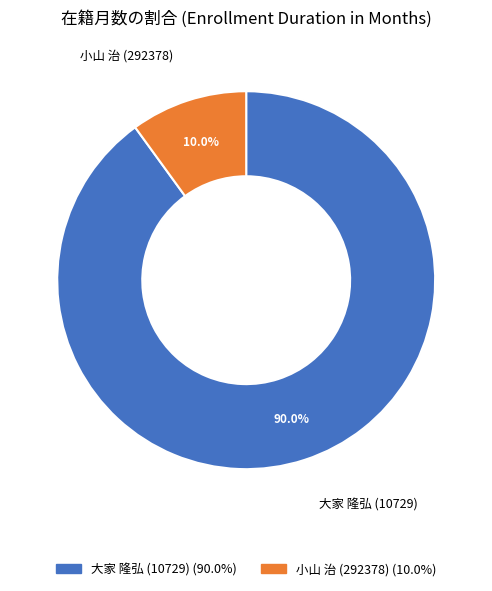

Count the number of slices in the pie.

2